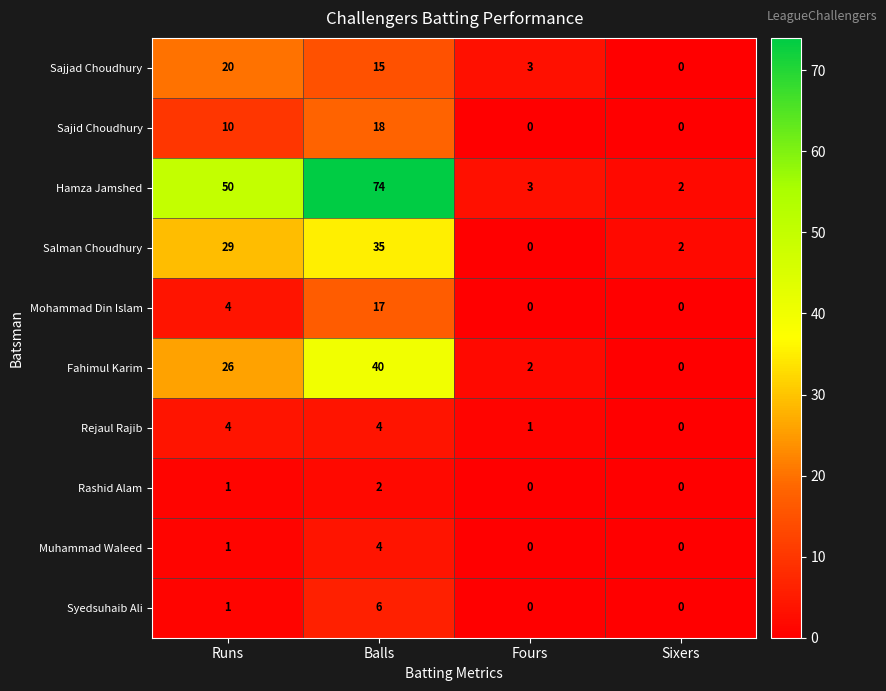

What is the total value across all series at Sixers?

4